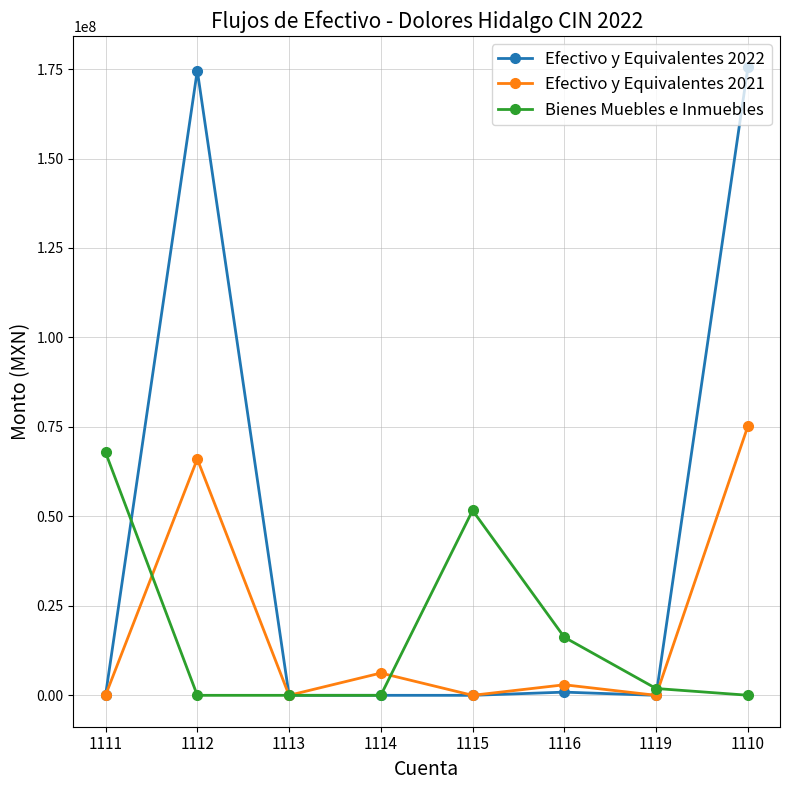

The value of Efectivo y Equivalentes 2022 at 1115 is 0.0. True or false?

True